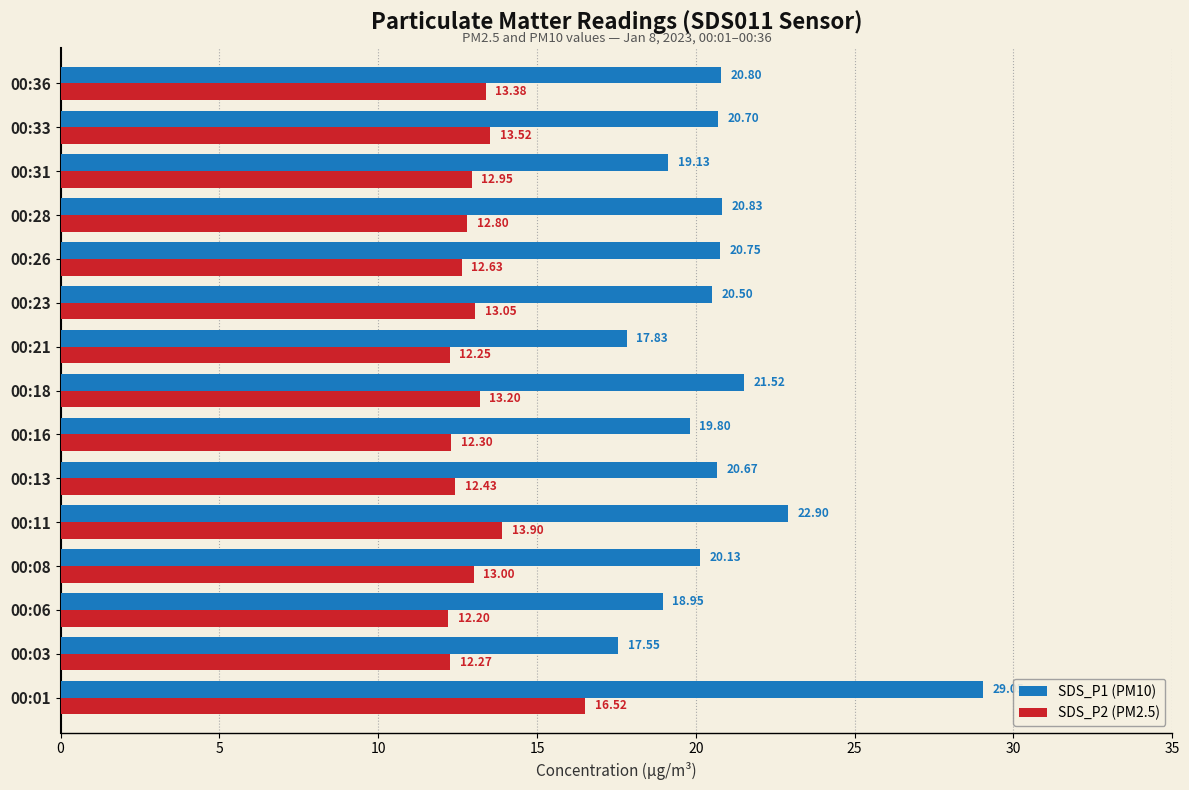

Which series has the widest spread of values?

SDS_P1 (PM10)